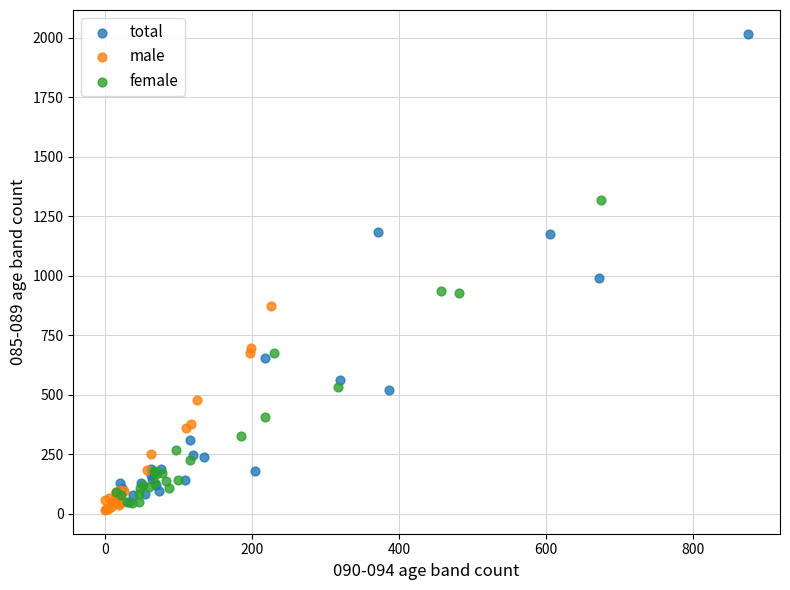

Which series has the largest Y range (max minus min)?

total